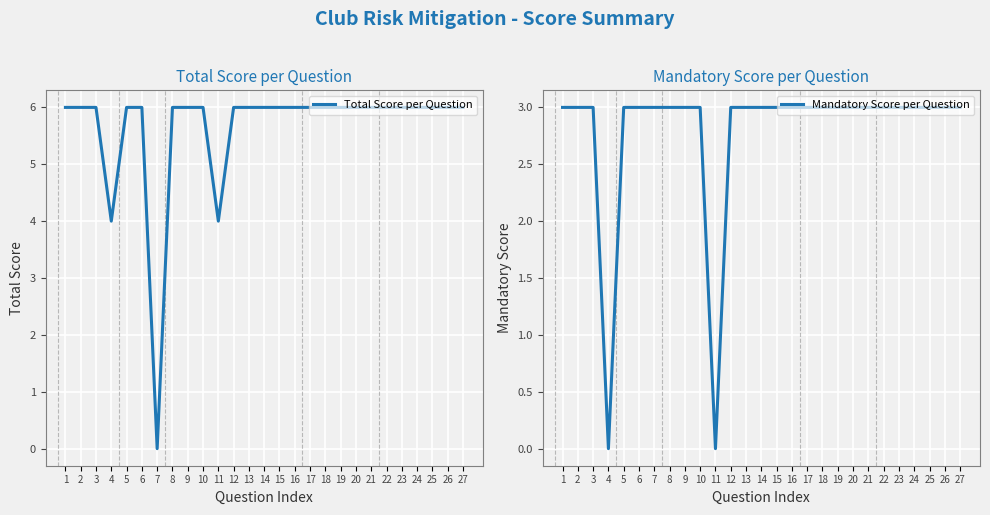

Which series ends up on top after the final intersection of Mandatory Score per Question and Total Score per Question?

Total Score per Question